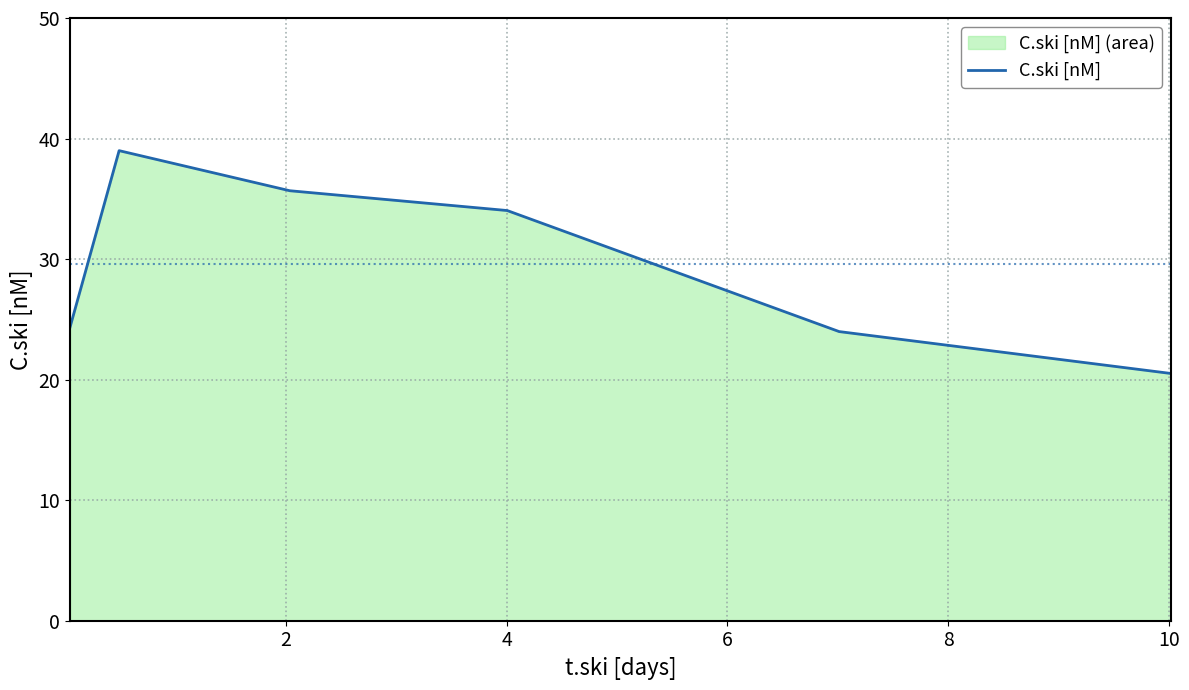

How many lines are shown in the chart?

1